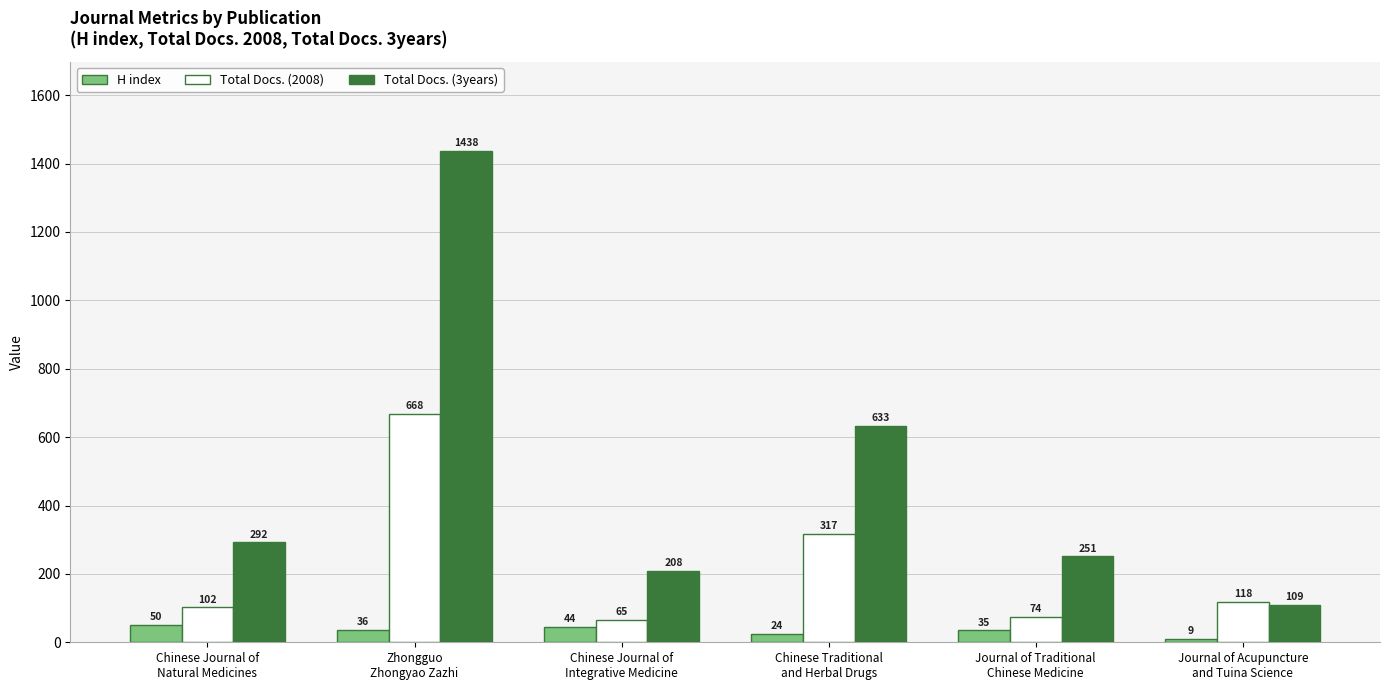

Rank the series by their maximum value, from lowest to highest.

H index, Total Docs. (2008), Total Docs. (3years)